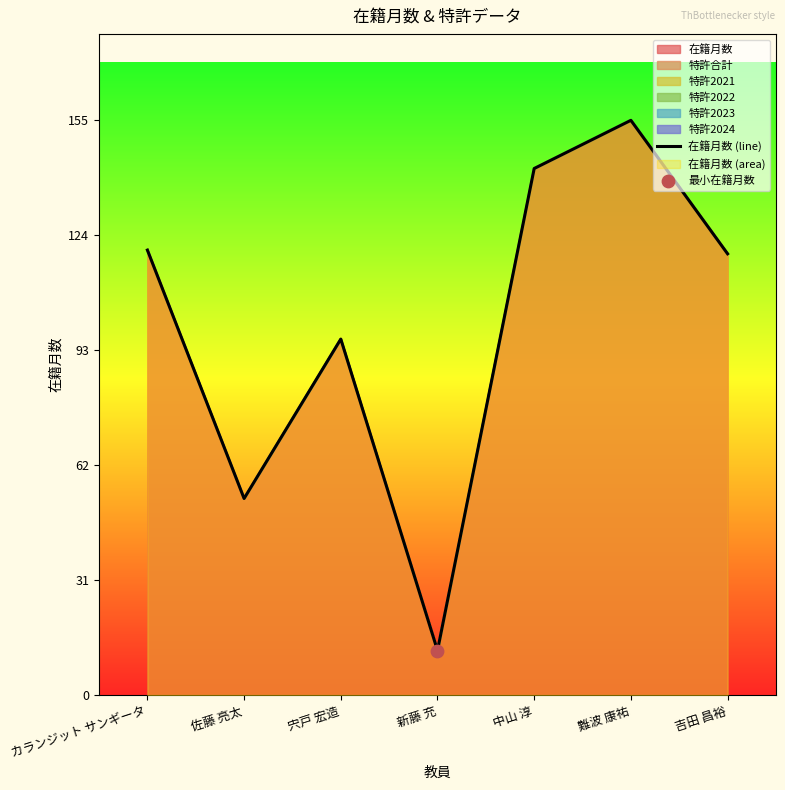

What is the ratio of the value at 難波 康祐 to the value at 宍戸 宏造?

1.6